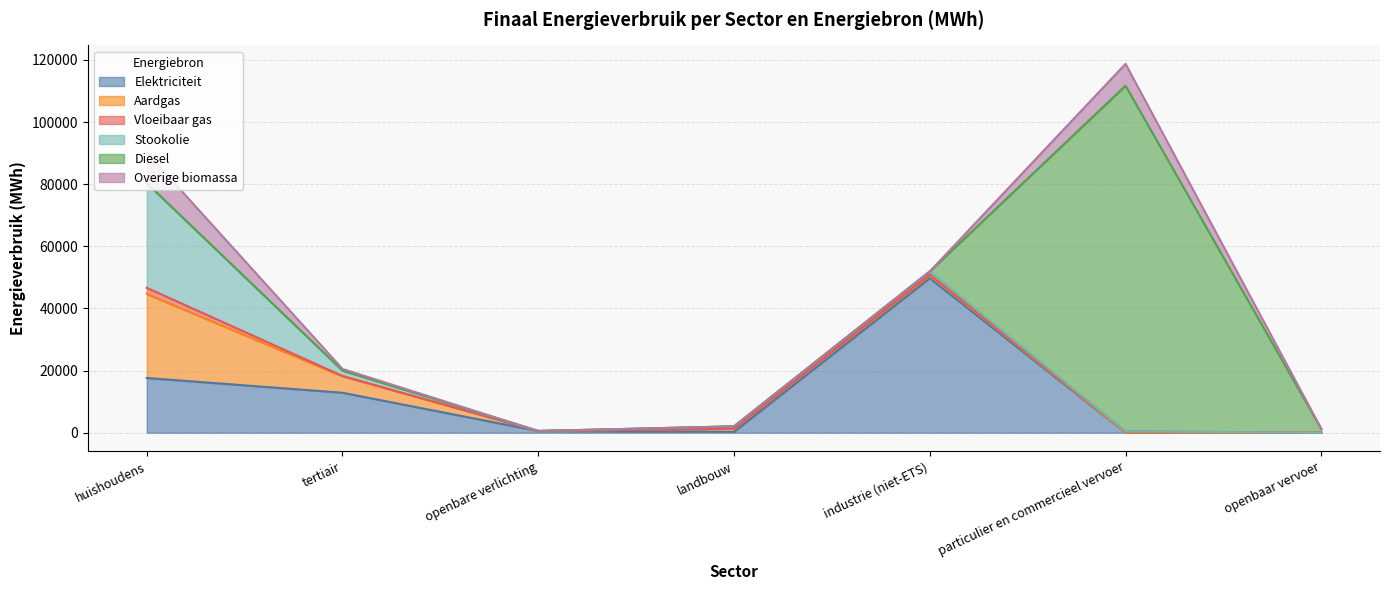

Which series changed the most between huishoudens and tertiair?

Stookolie